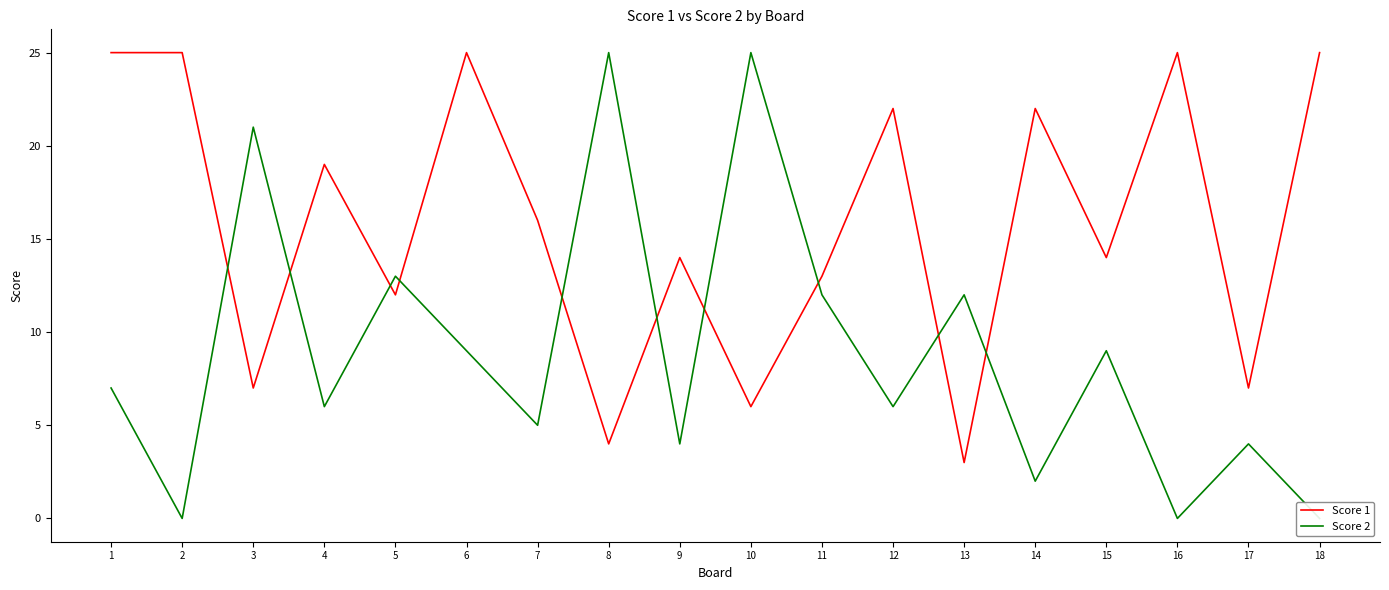

Between 1 and 18, which series saw the biggest shift?

Score 2